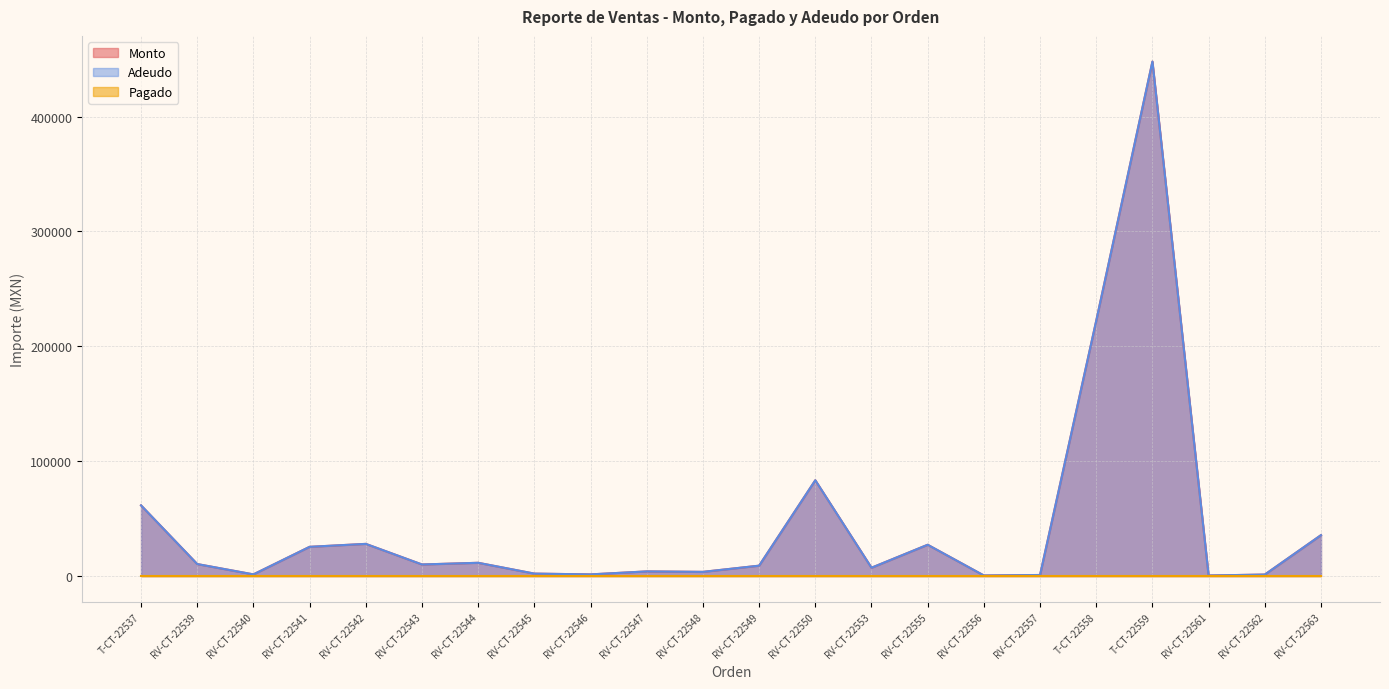

Where is the first local minimum for Adeudo?

RV-CT-22540